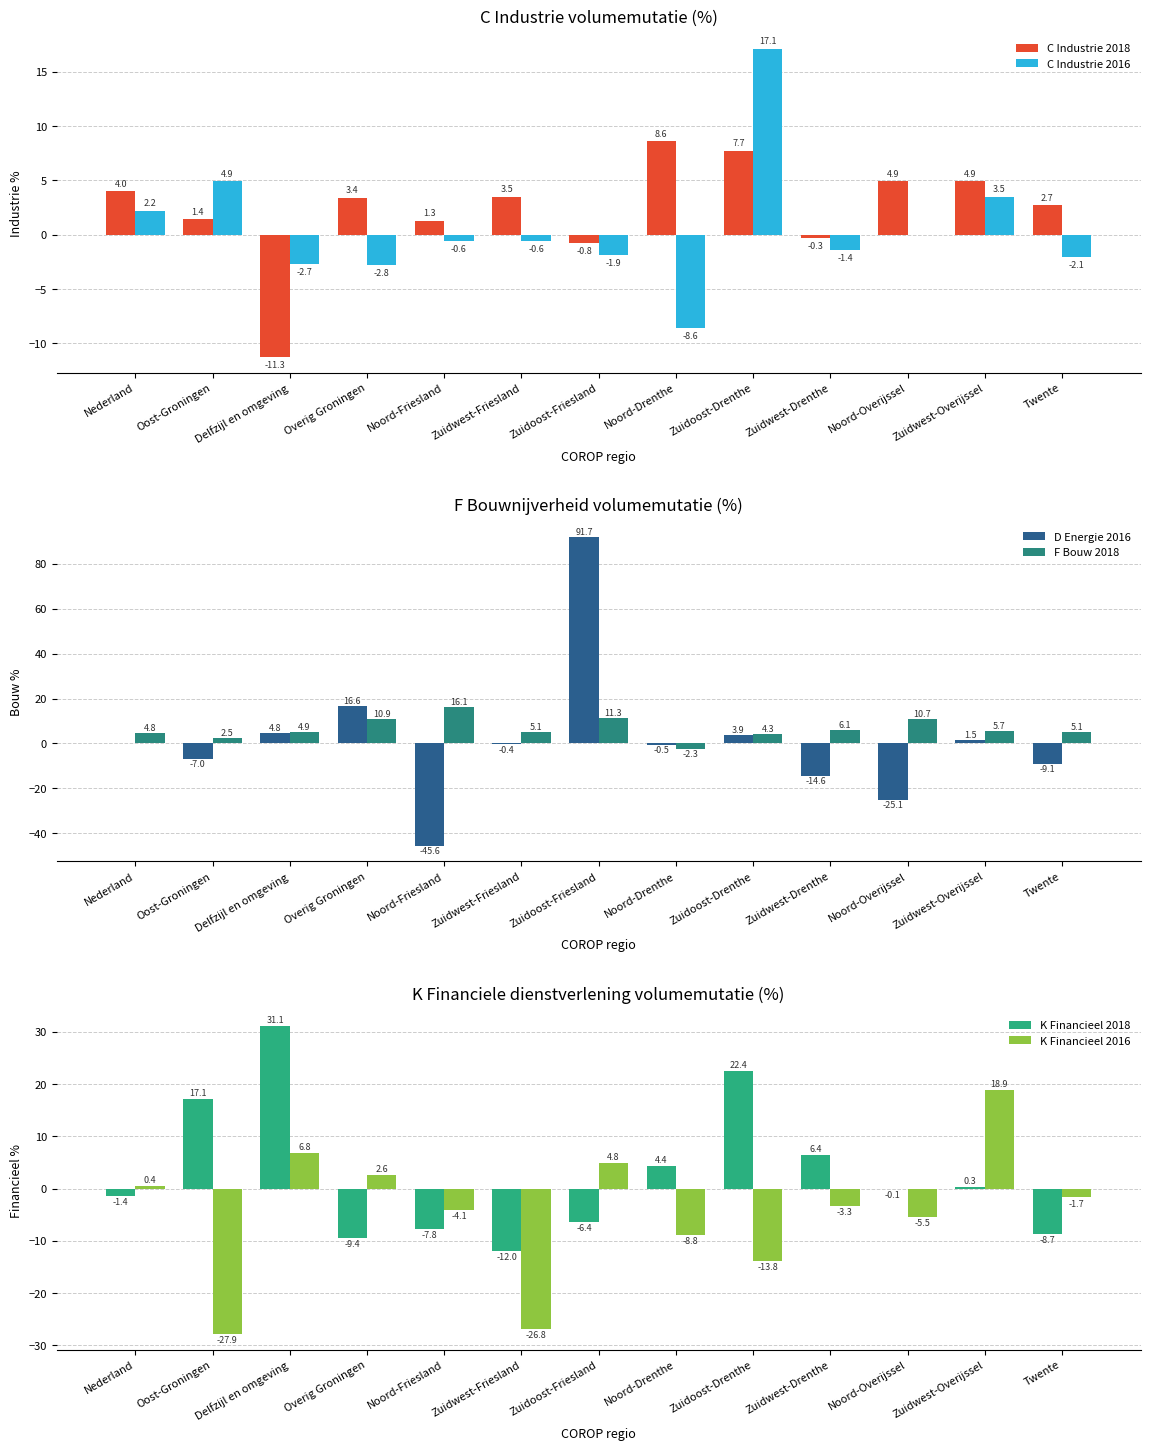

Is it true that C Industrie 2016 equals -3.7 at Delfzijl en omgeving?

False